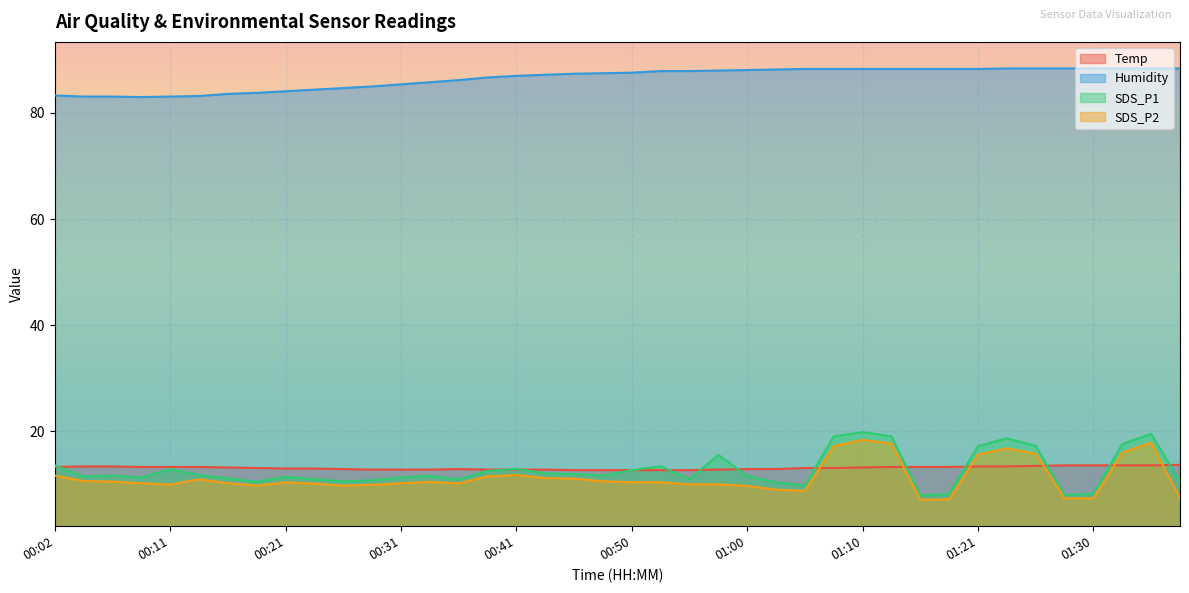

Reading left to right, transcribe all the data shown in this chart.

Temp: 00:02=13.3	00:04=13.4	00:06=13.4	00:09=13.3	00:11=13.3	00:14=13.3	00:16=13.2	00:19=13.1	00:21=13.0	00:23=13.0	00:26=12.9	00:28=12.8	00:31=12.8	00:33=12.8	00:36=12.9	00:38=12.8	00:41=12.8	00:43=12.8	00:46=12.7	00:48=12.7	00:50=12.7	00:53=12.7	00:55=12.7	00:58=12.8	01:00=12.9	01:03=12.9	01:05=13.1	01:08=13.1	01:10=13.2	01:13=13.3	01:16=13.3	01:18=13.3	01:21=13.4	01:23=13.4	01:25=13.5	01:28=13.6	01:30=13.6	01:33=13.6	01:35=13.6	01:38=13.7
Humidity: 00:02=83.3	00:04=83.1	00:06=83.1	00:09=83.0	00:11=83.1	00:14=83.2	00:16=83.6	00:19=83.8	00:21=84.1	00:23=84.4	00:26=84.7	00:28=85.0	00:31=85.4	00:33=85.8	00:36=86.2	00:38=86.7	00:41=87.0	00:43=87.2	00:46=87.4	00:48=87.5	00:50=87.6	00:53=87.9	00:55=87.9	00:58=88.0	01:00=88.1	01:03=88.2	01:05=88.3	01:08=88.3	01:10=88.3	01:13=88.3	01:16=88.3	01:18=88.3	01:21=88.3	01:23=88.4	01:25=88.4	01:28=88.4	01:30=88.4	01:33=88.4	01:35=88.4	01:38=88.4
SDS_P1: 00:02=13.6	00:04=11.5	00:06=11.7	00:09=11.3	00:11=12.9	00:14=11.8	00:16=11.2	00:19=10.5	00:21=11.4	00:23=11.0	00:26=10.6	00:28=10.8	00:31=11.3	00:33=11.6	00:36=11.0	00:38=12.5	00:41=12.9	00:43=12.1	00:46=12.0	00:48=11.7	00:50=12.7	00:53=13.4	00:55=11.0	00:58=15.6	01:00=11.6	01:03=10.4	01:05=9.8	01:08=19.1	01:10=19.9	01:13=19.1	01:16=7.9	01:18=8.2	01:21=17.2	01:23=18.7	01:25=17.3	01:28=8.0	01:30=8.2	01:33=17.6	01:35=19.5	01:38=10.5
SDS_P2: 00:02=11.7	00:04=10.7	00:06=10.6	00:09=10.2	00:11=10.0	00:14=11.0	00:16=10.2	00:19=9.8	00:21=10.4	00:23=10.2	00:26=9.8	00:28=9.9	00:31=10.2	00:33=10.5	00:36=10.2	00:38=11.5	00:41=11.8	00:43=11.2	00:46=11.1	00:48=10.6	00:50=10.4	00:53=10.4	00:55=10.0	00:58=10.0	01:00=9.7	01:03=9.0	01:05=8.8	01:08=17.2	01:10=18.4	01:13=17.7	01:16=7.1	01:18=7.2	01:21=15.6	01:23=16.8	01:25=15.8	01:28=7.4	01:30=7.4	01:33=16.0	01:35=17.9	01:38=7.4